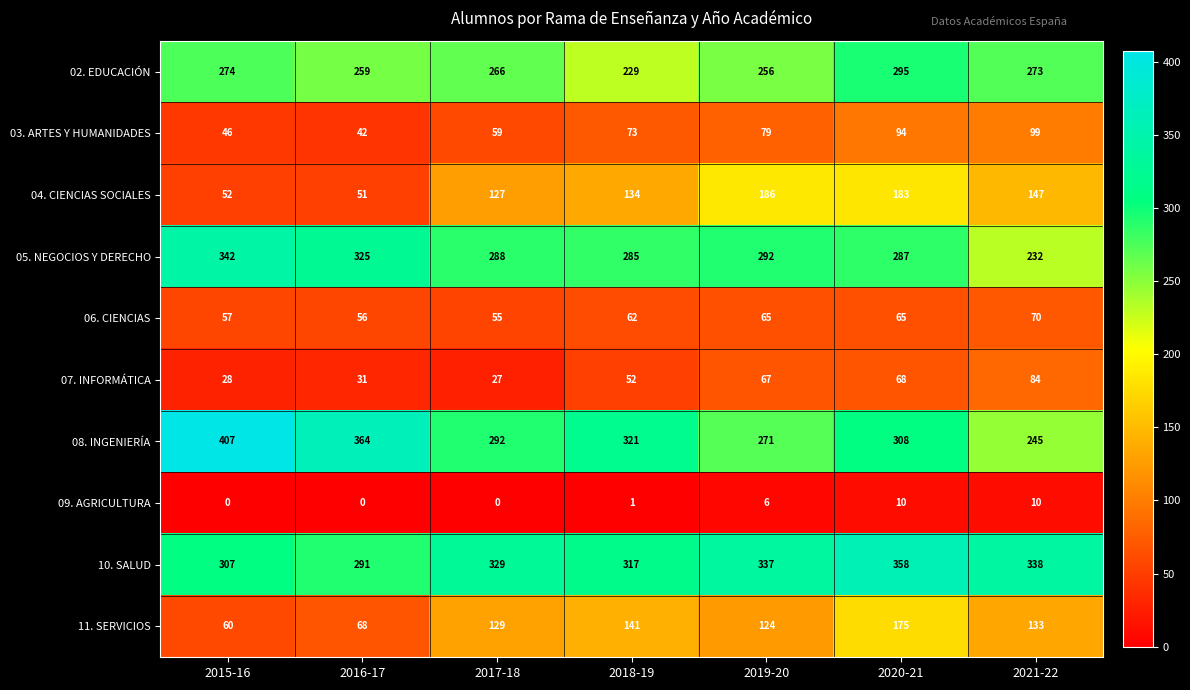

At which label is 10. SALUD closest to 324?

2017-18